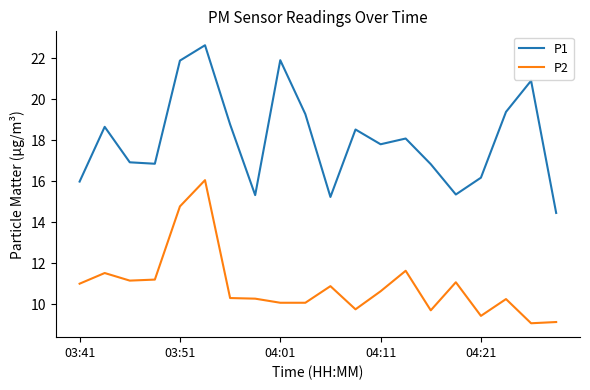

How many lines are shown in the chart?

2